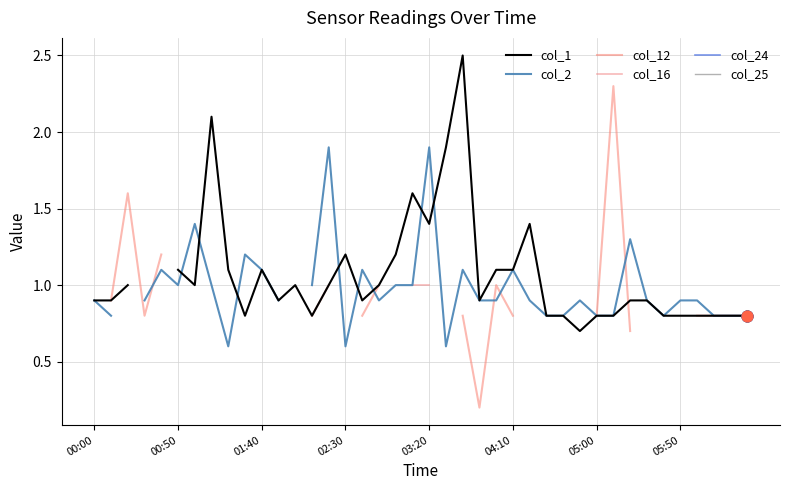

Is the value of col_12 at 33 greater than the value of col_16 at 02:30?

No